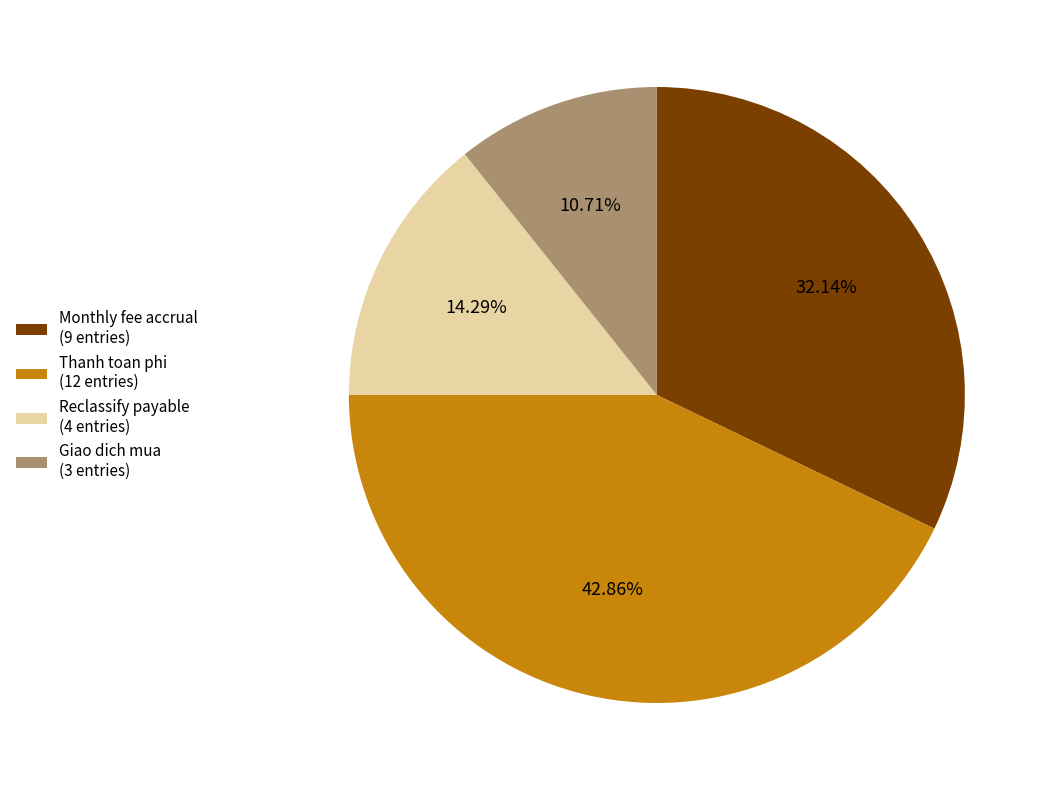

Does Reclassify payable (4 entries) represent more than half of the total?

No